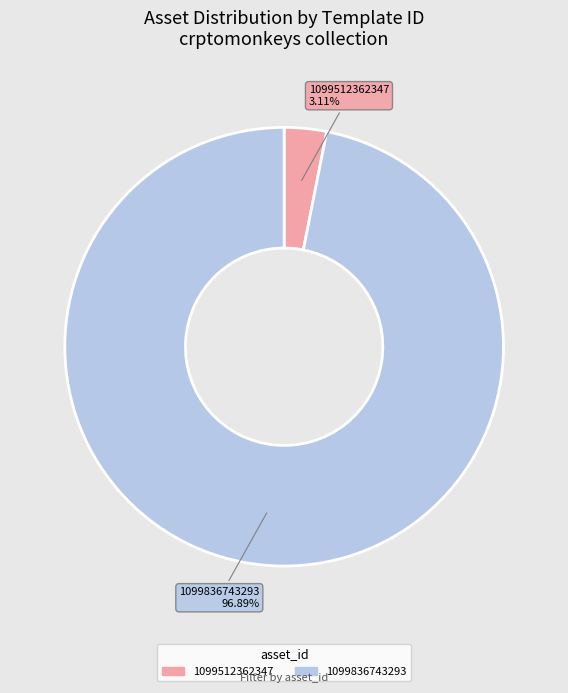

What is the largest slice in the pie chart?

1099836743293